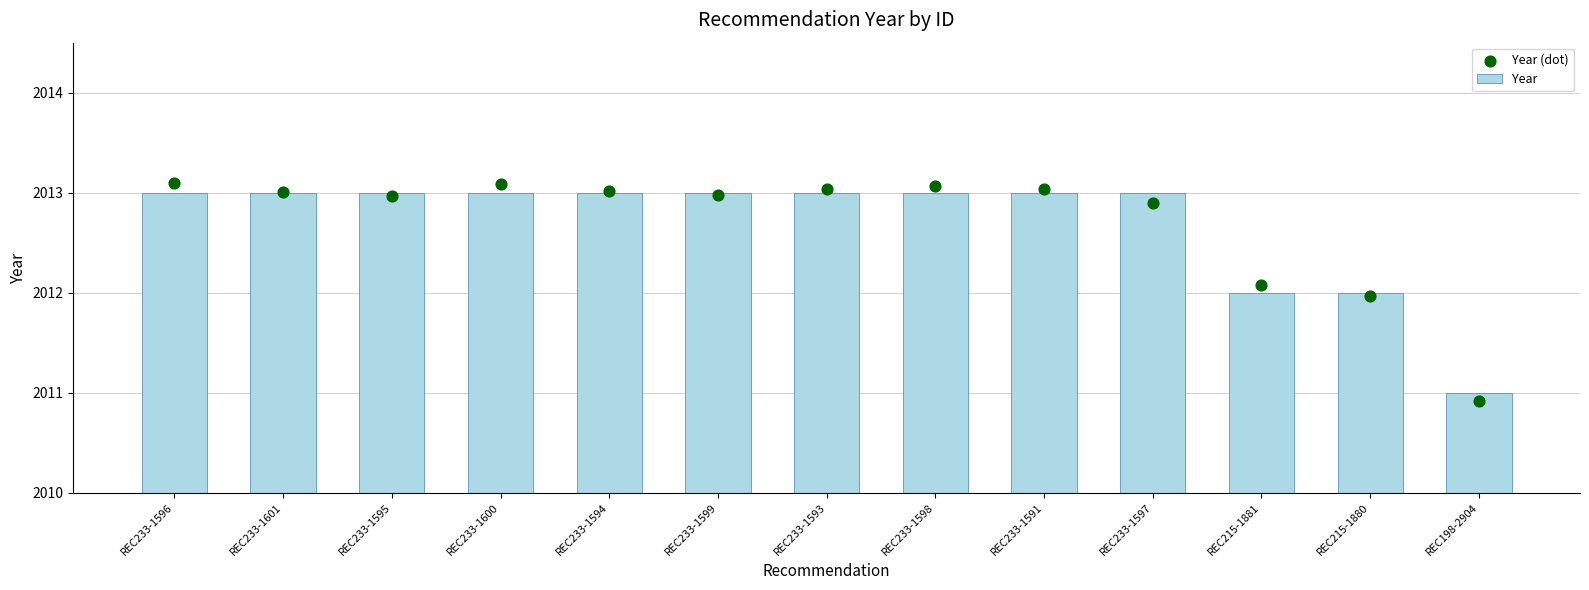

Is the value of Year (dot) at REC233-1594 greater than the value of Year at REC233-1596?

Yes